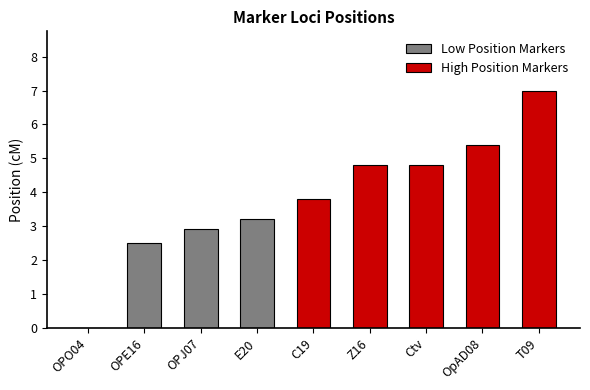

What is the difference between the maximum and second lowest values?

4.5